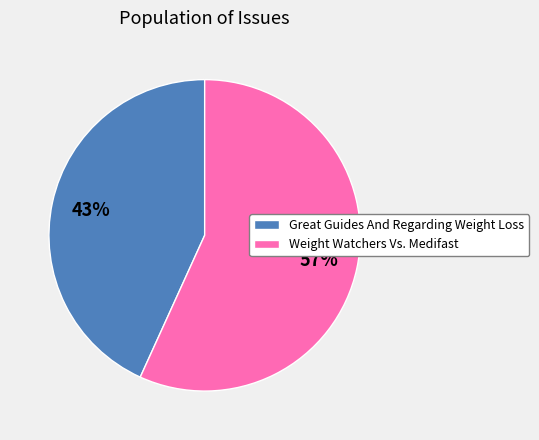

The Great Guides And Regarding Weight Loss slice represents 56% of the pie. True or false?

False